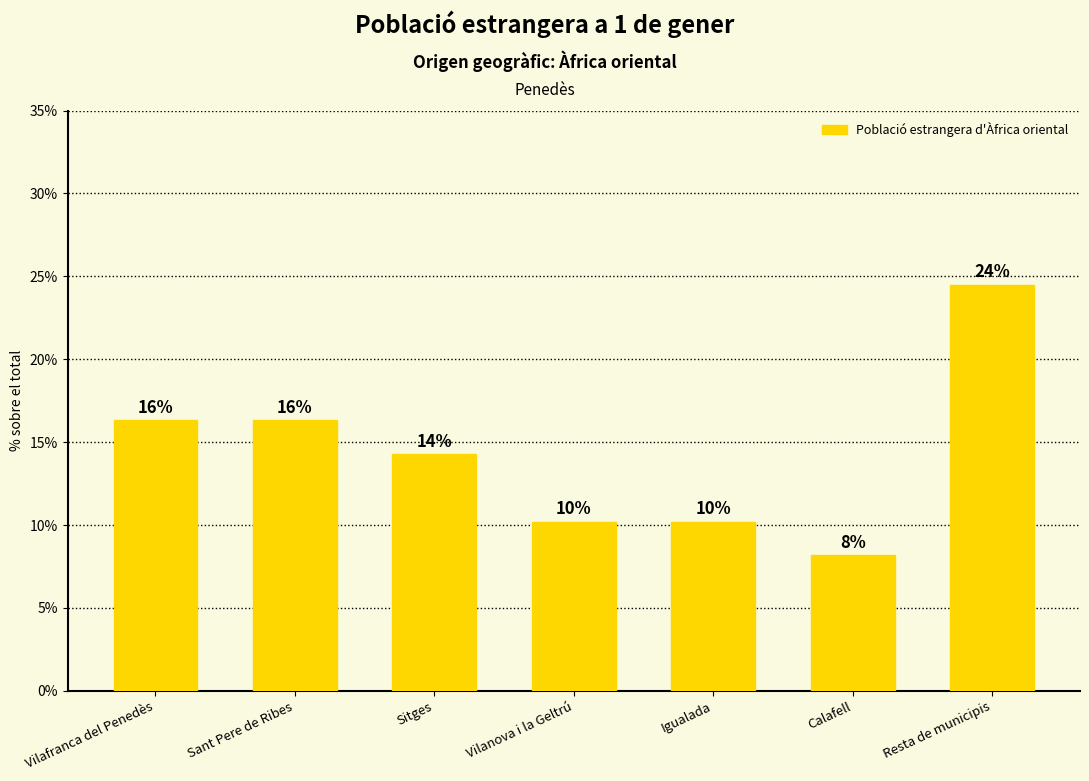

What is the difference between the maximum and second lowest values?

14.3